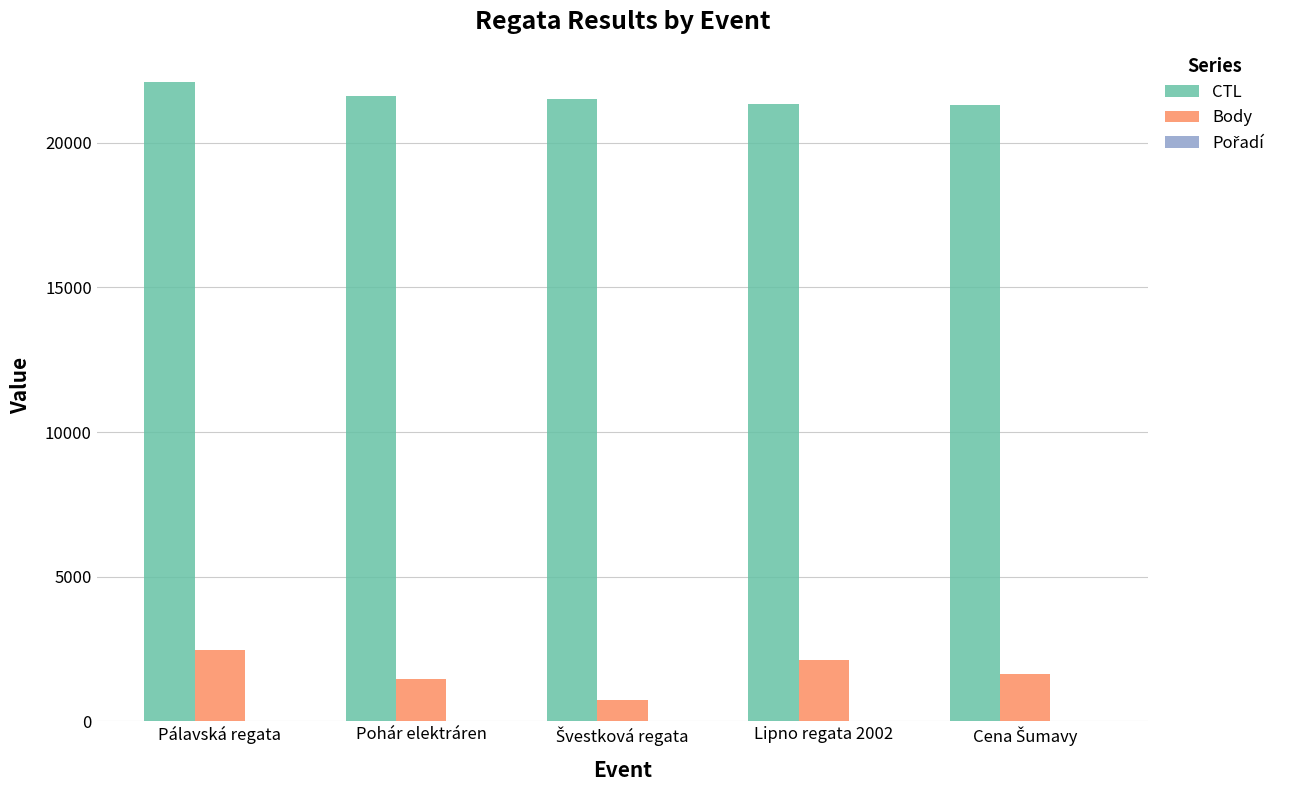

Which label corresponds to the largest value in the chart?

Pálavská regata